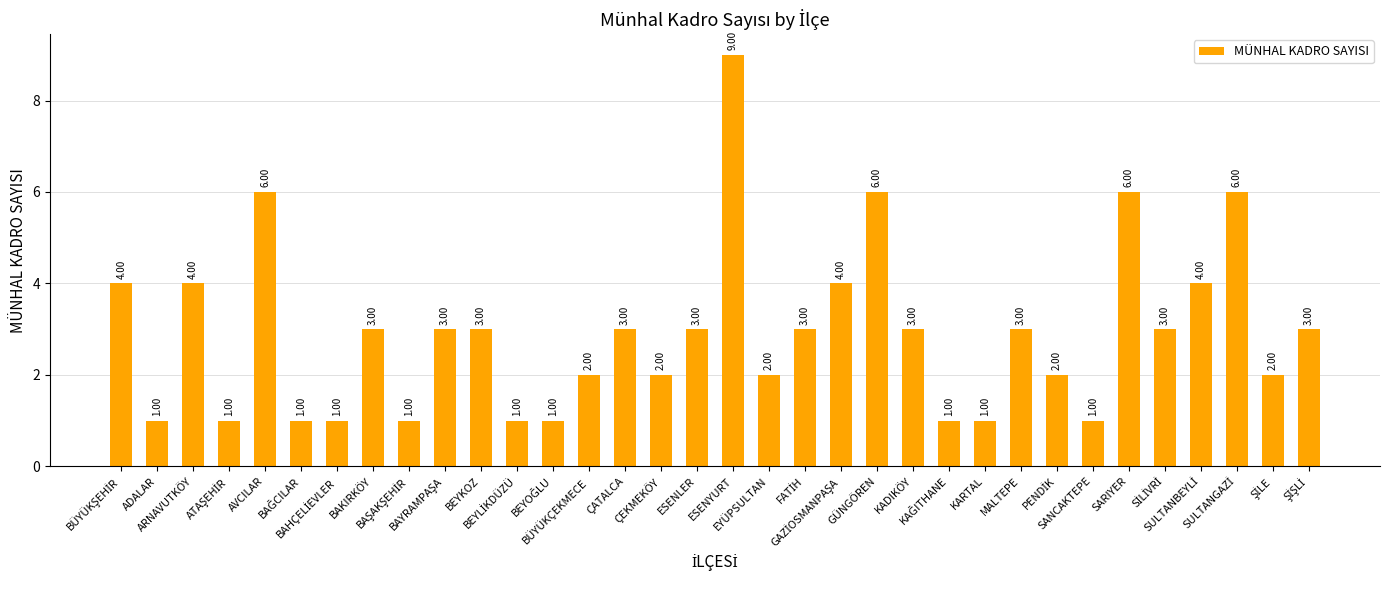

Reading left to right, what are all the values shown in this chart?

4	1	4	1	6	1	1	3	1	3	3	1	1	2	3	2	3	9	2	3	4	6	3	1	1	3	2	1	6	3	4	6	2	3